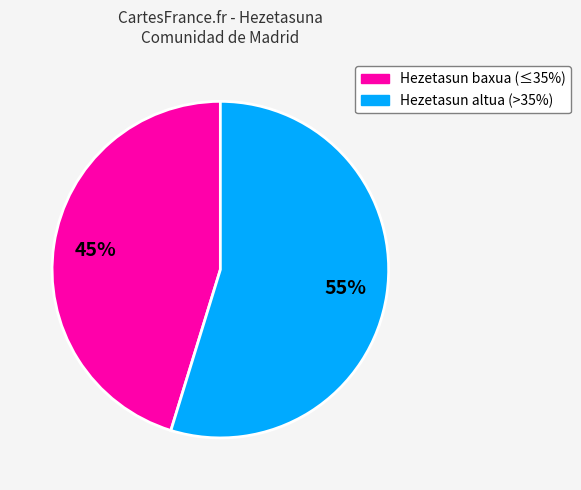

To the nearest percent, what is the average slice percentage?

50%